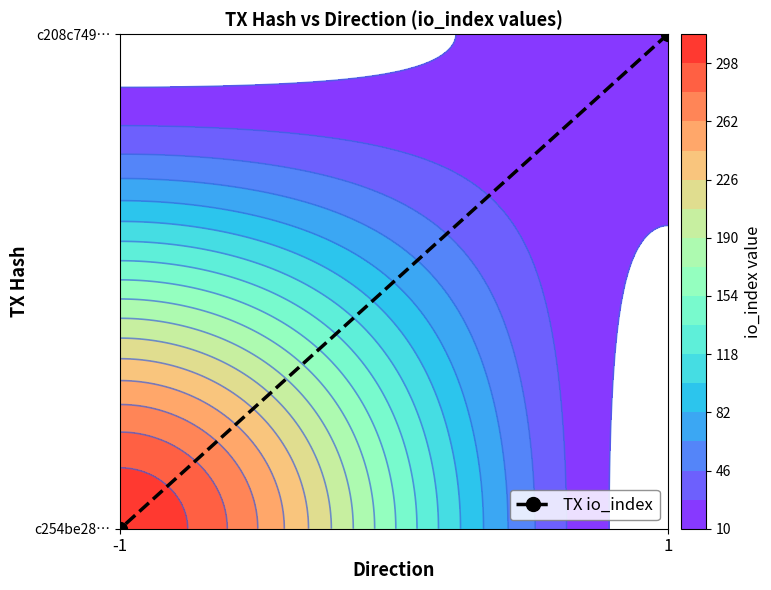

Count the values in the range 0 to 1.

2